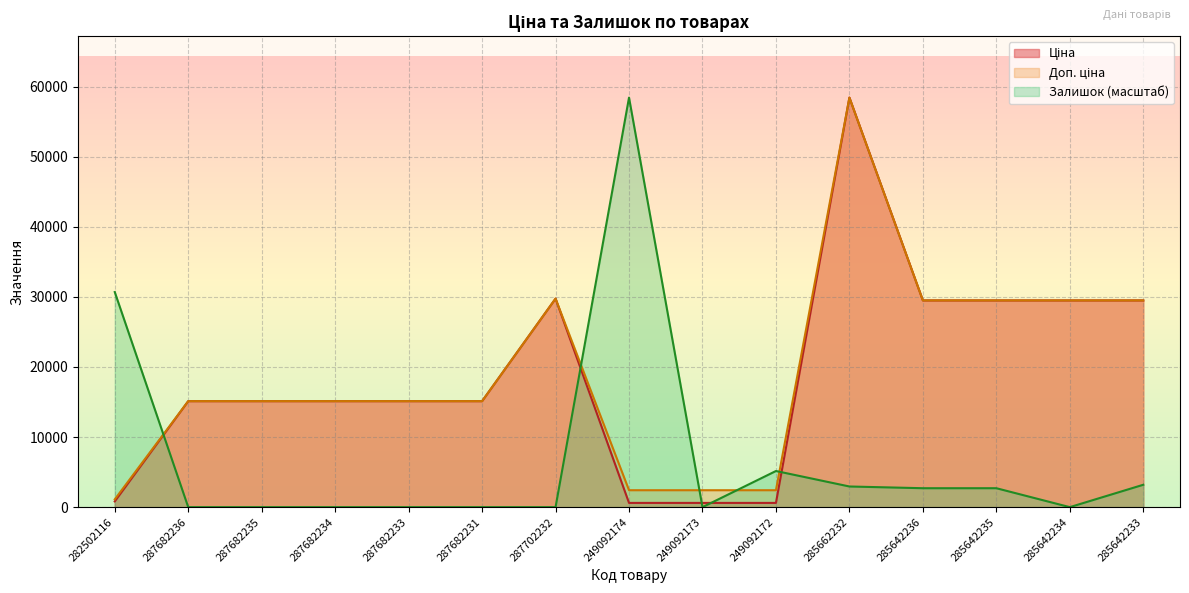

List the labels in order of Залишок value, largest first.

249092174, 282502116, 249092172, 285642233, 285662232, 285642236, 285642235, 287682236, 287682235, 287682234, 287682233, 287682231, 287702232, 249092173, 285642234